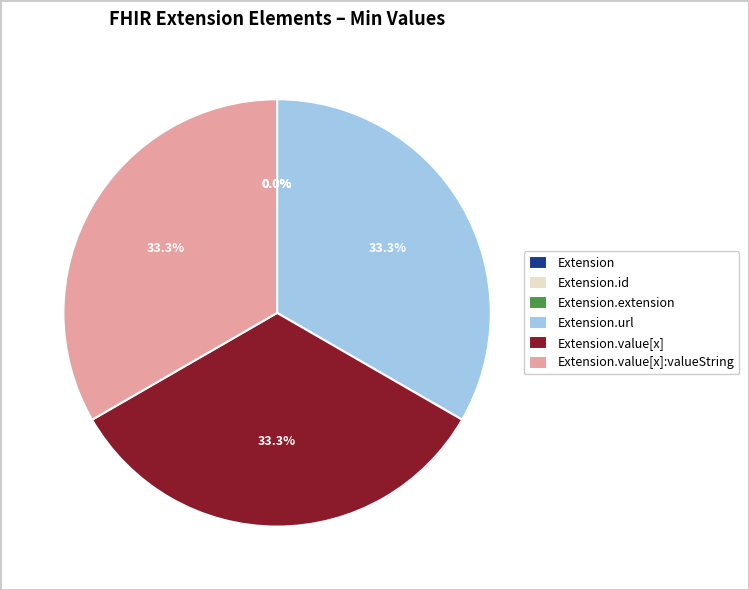

Is Extension the majority of the pie?

No